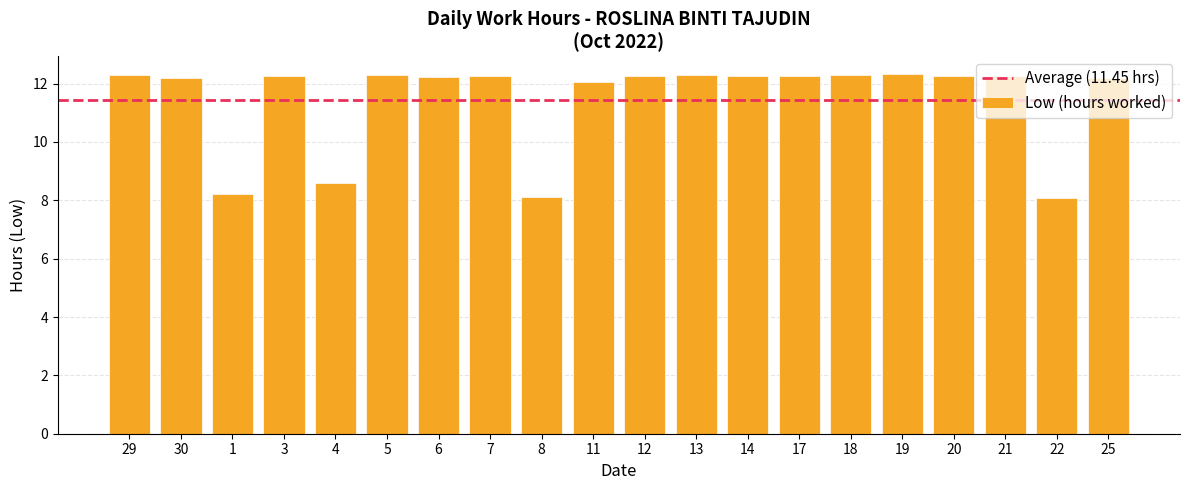

Count the number of categories in the chart.

20